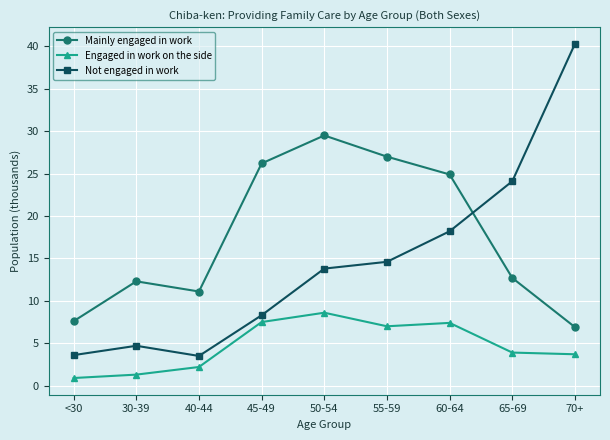

At 65-69, list the series in order from smallest to largest.

Engaged in work on the side, Mainly engaged in work, Not engaged in work